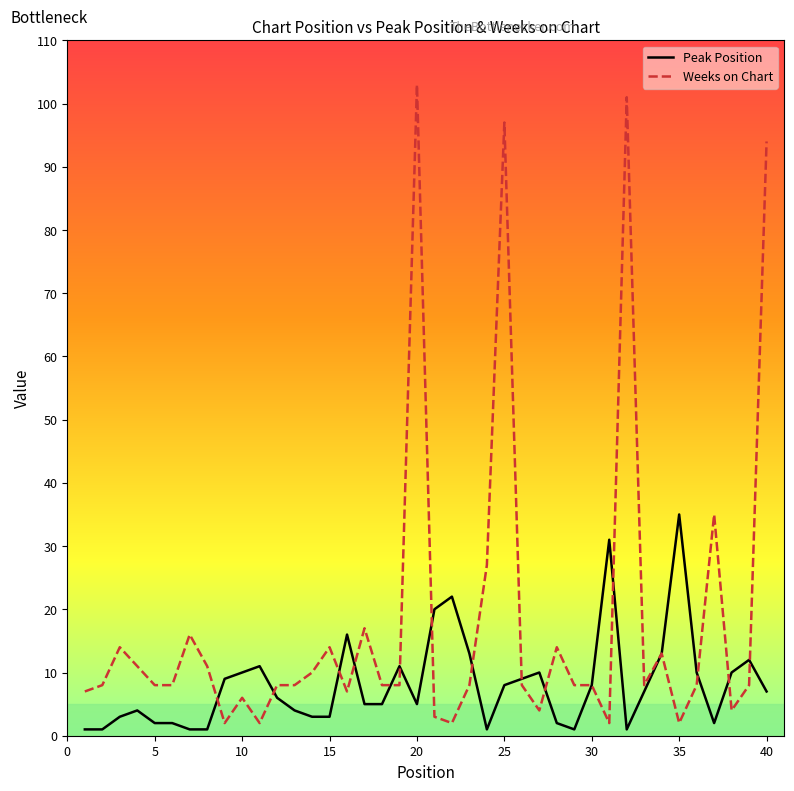

List the series in order of their overall mean, highest first.

Weeks on Chart, Peak Position